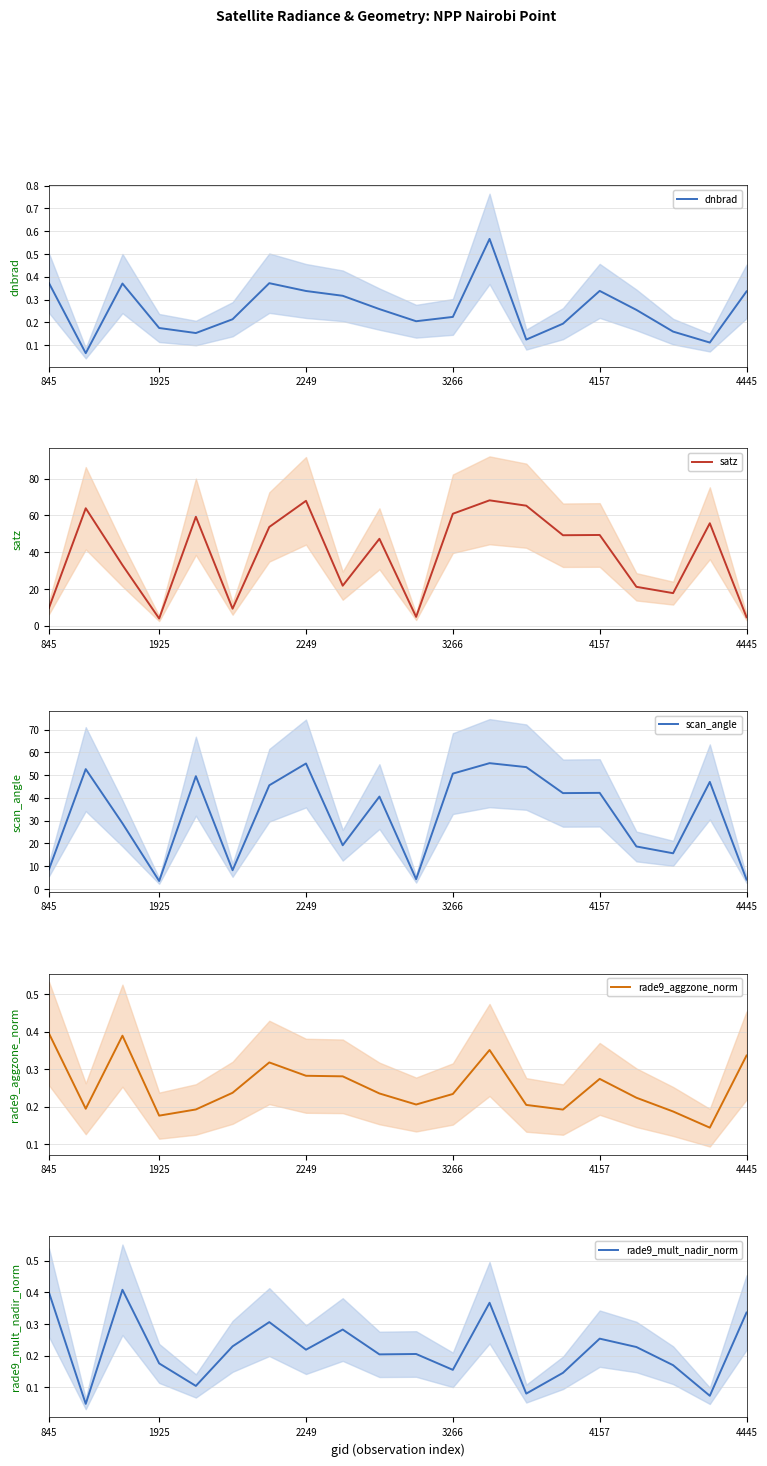

Reading right to left, what are all the values shown in this chart?

dnbrad: 0.3	0.1	0.2	0.3	0.3	0.2	0.1	0.6	0.2	0.2	0.3	0.3	0.3	0.4	0.2	0.2	0.2	0.4	0.1	0.4
satz: 4.7	55.8	17.8	21.2	49.4	49.3	65.3	68.2	60.9	4.9	47.3	21.8	68.0	53.8	9.3	59.3	4.0	33.0	63.9	9.8
scan_angle: 4.2	47.0	15.7	18.7	42.2	42.1	53.5	55.3	50.7	4.3	40.6	19.2	55.1	45.5	8.2	49.5	3.5	28.8	52.6	8.7
rade9_aggzone_norm: 0.3	0.1	0.2	0.2	0.3	0.2	0.2	0.4	0.2	0.2	0.2	0.3	0.3	0.3	0.2	0.2	0.2	0.4	0.2	0.4
rade9_mult_nadir_norm: 0.3	0.1	0.2	0.2	0.3	0.1	0.1	0.4	0.2	0.2	0.2	0.3	0.2	0.3	0.2	0.1	0.2	0.4	0.0	0.4